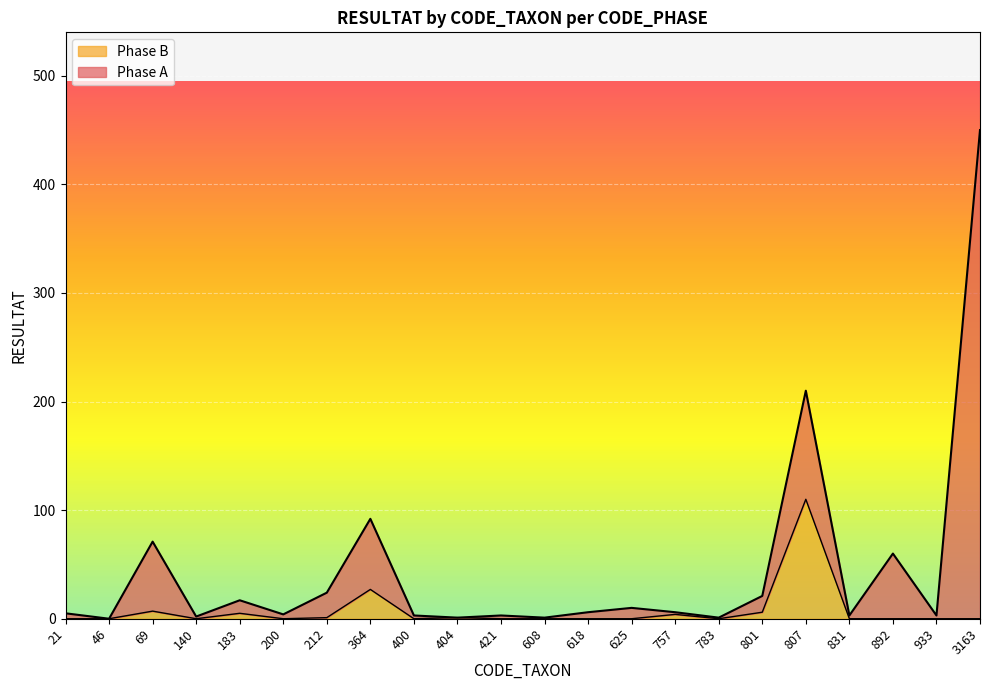

At which category does the chart reach its minimum across all series?

21